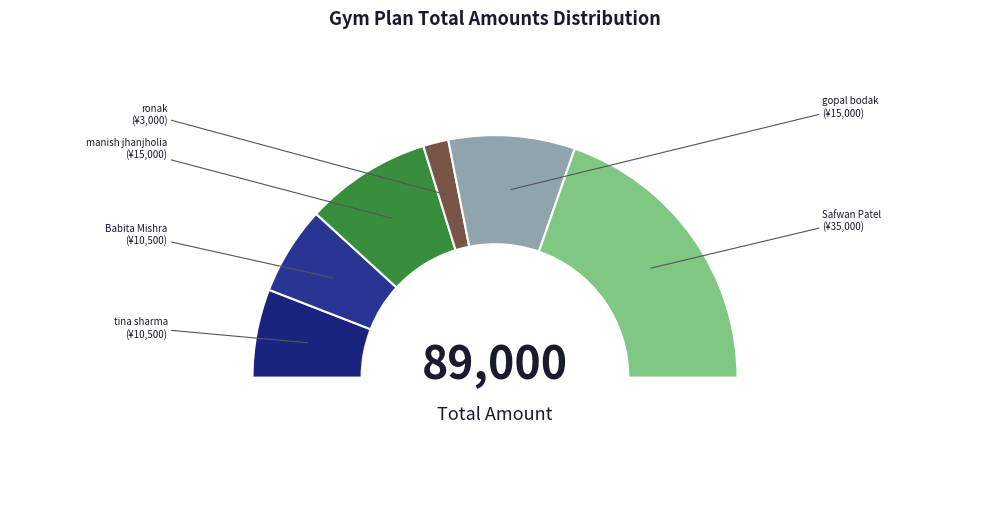

What is the total percentage of gopal bodak and tina sharma?

28.7%